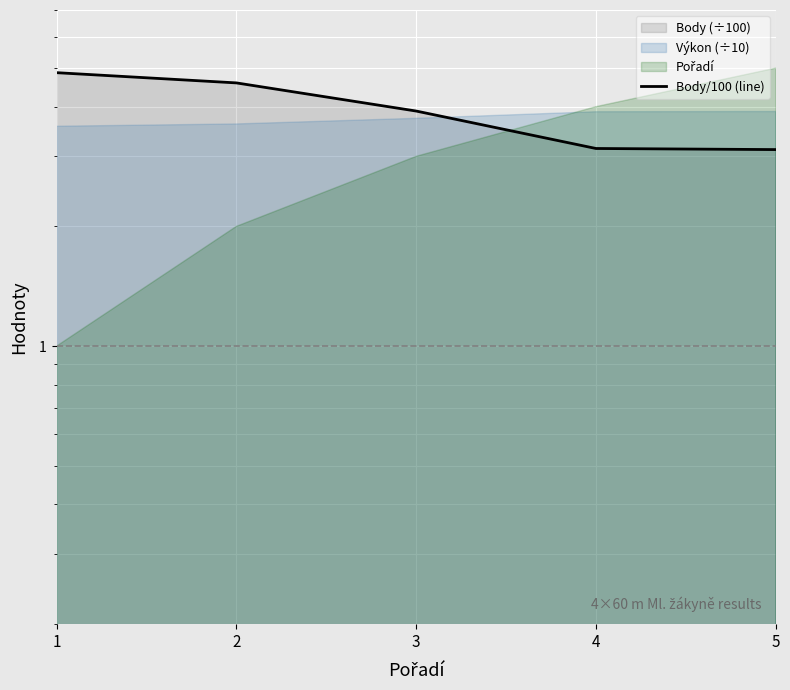

What is the difference between the values at 3 and 1?

1.0